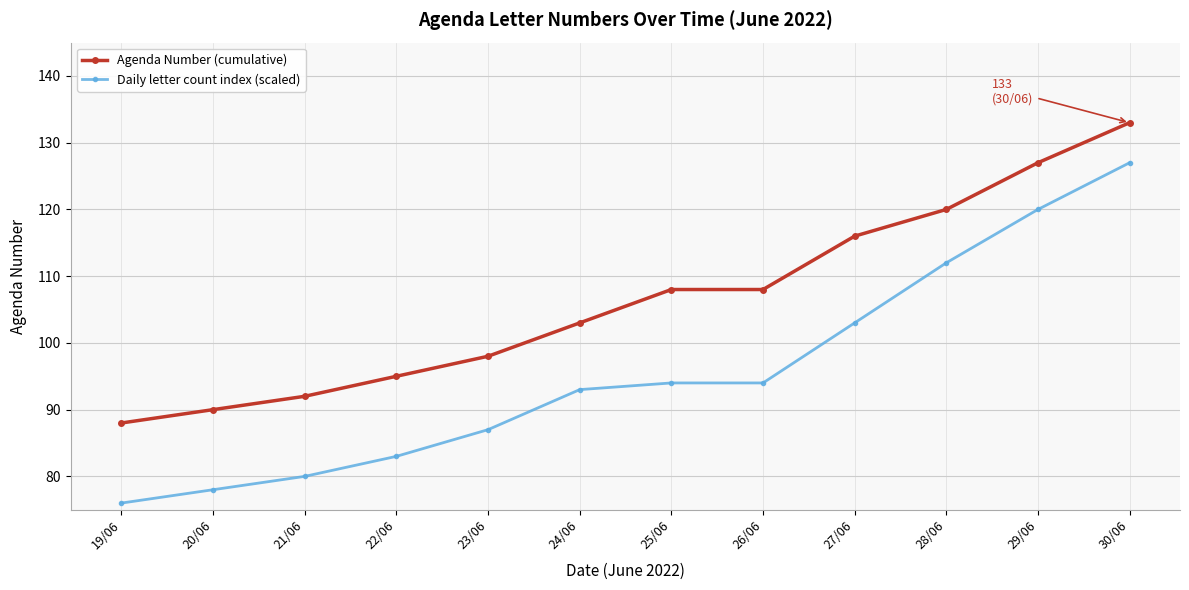

Reading left to right, what are all the values shown in this chart?

Agenda Number (cumulative): 19/06=88	20/06=90	21/06=92	22/06=95	23/06=98	24/06=103	25/06=108	26/06=108	27/06=116	28/06=120	29/06=127	30/06=133
Daily letter count index (scaled): 19/06=76	20/06=78	21/06=80	22/06=83	23/06=87	24/06=93	25/06=94	26/06=94	27/06=103	28/06=112	29/06=120	30/06=127